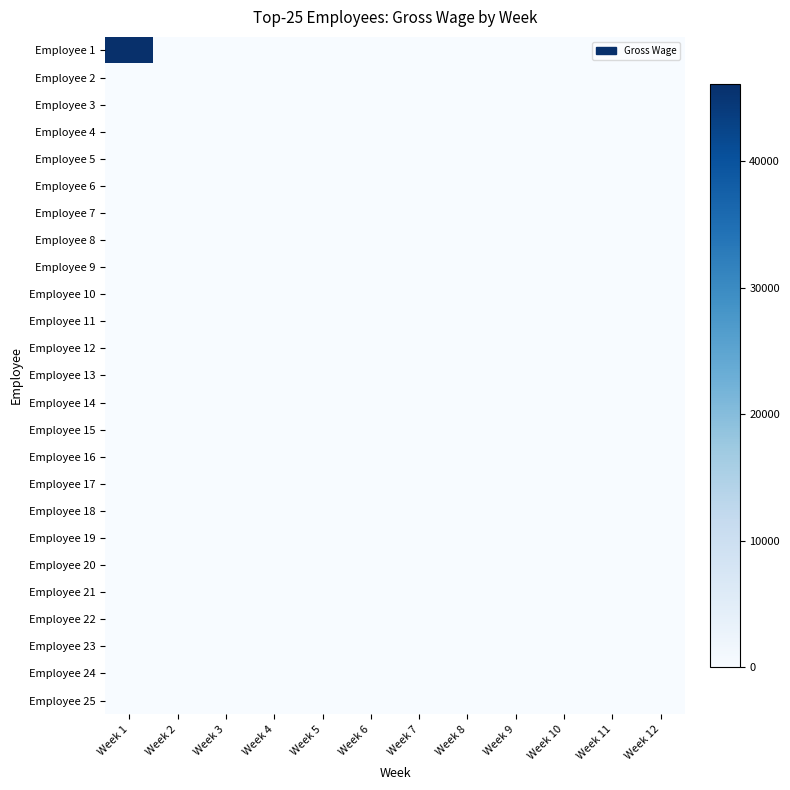

Rank the series at Week 12 from highest to lowest value.

Employee 1, Employee 2, Employee 3, Employee 4, Employee 5, Employee 6, Employee 7, Employee 8, Employee 9, Employee 10, Employee 11, Employee 12, Employee 13, Employee 14, Employee 15, Employee 16, Employee 17, Employee 18, Employee 19, Employee 20, Employee 21, Employee 22, Employee 23, Employee 24, Employee 25